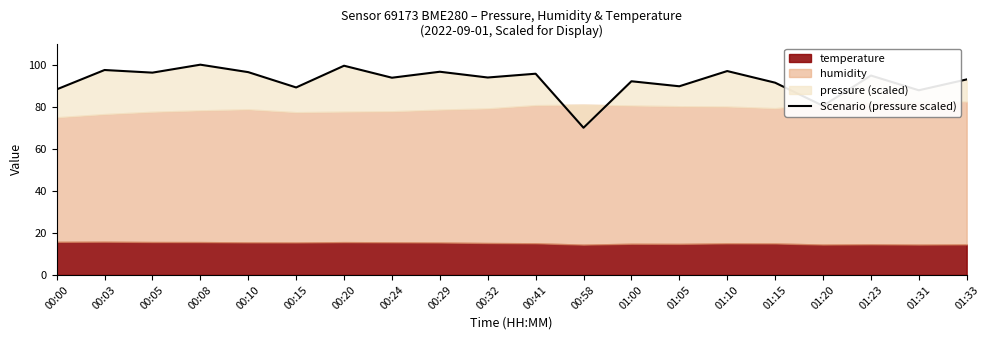

Which category has the lowest value across all series?

00:58